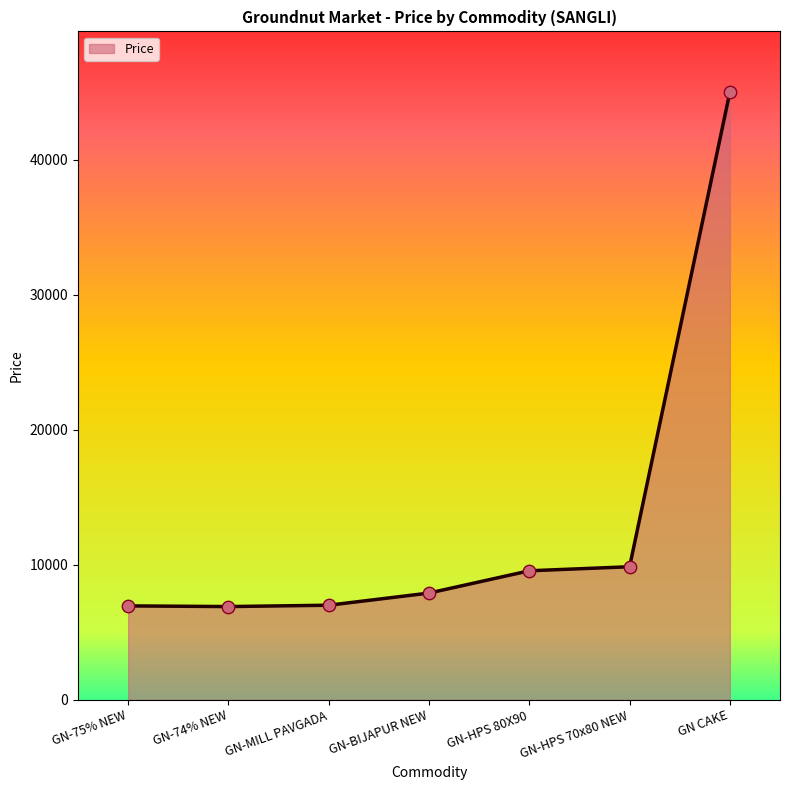

What is the change in value from GN-74% NEW to GN-HPS 80X90?

+2650